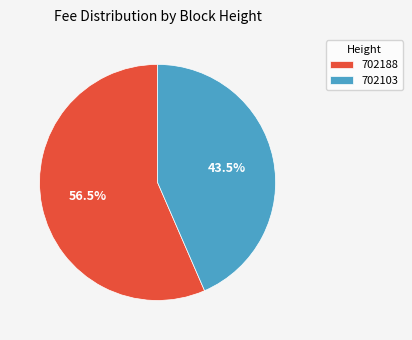

Rank the categories by value from highest to lowest.

702188, 702103